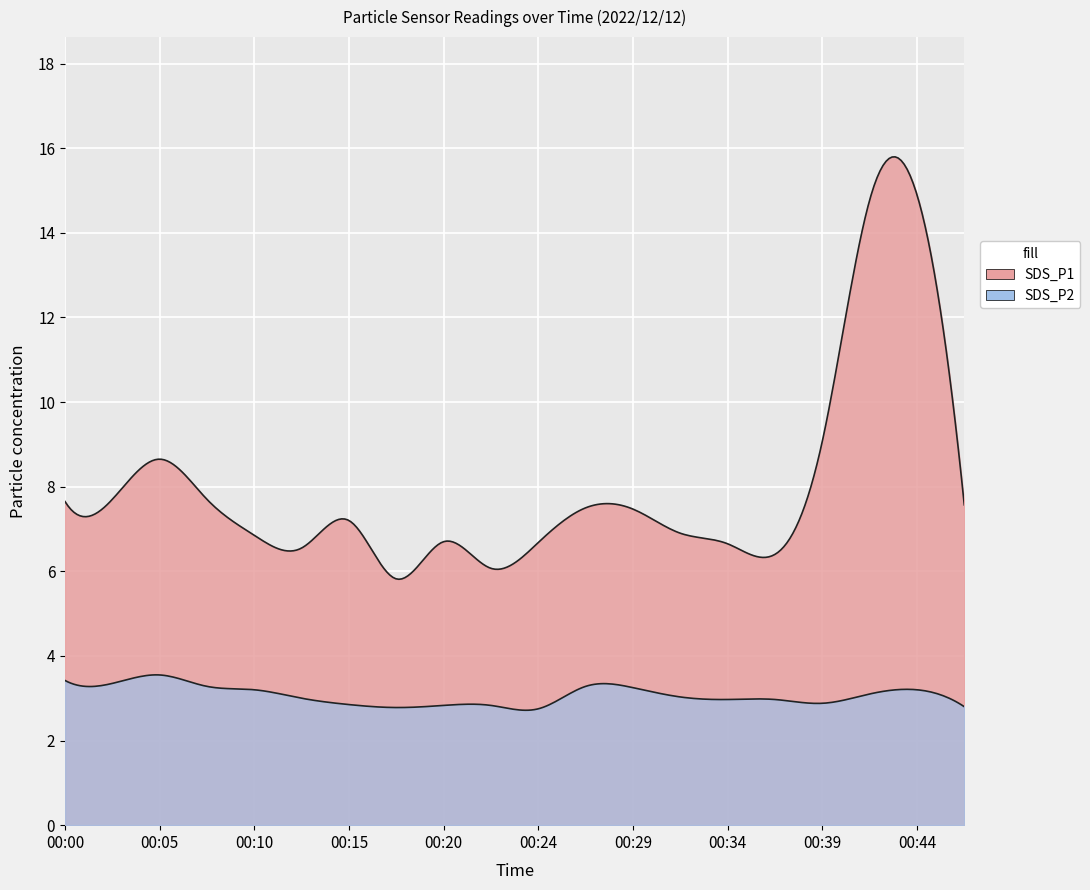

What is the minimum value shown in the chart?

2.8